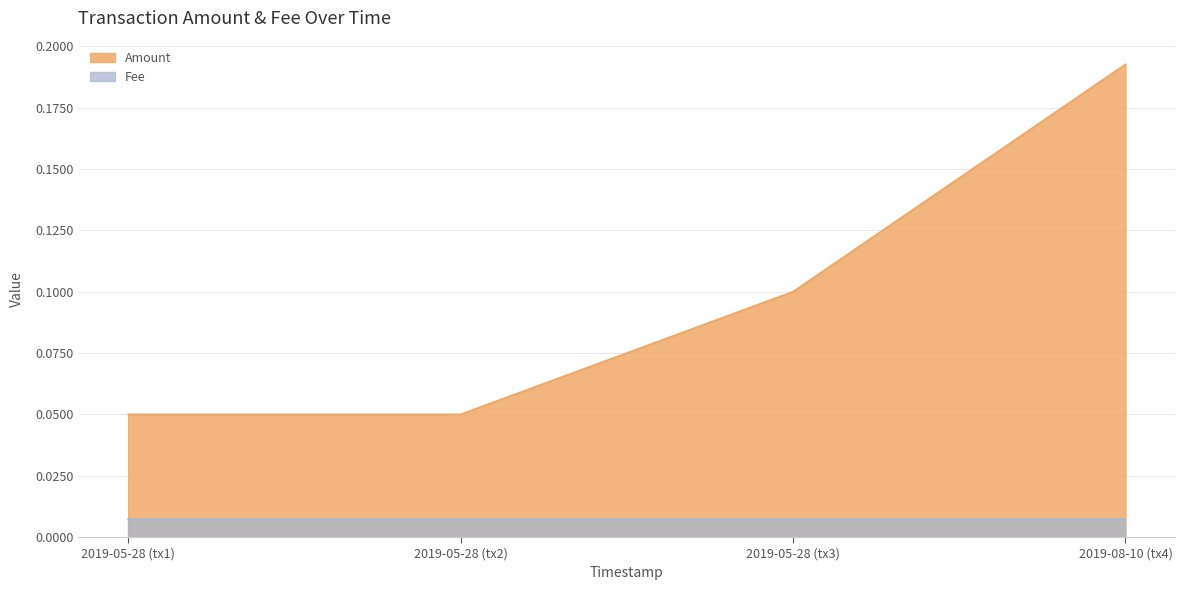

True or false: Fee and Amount cross at least once.

False